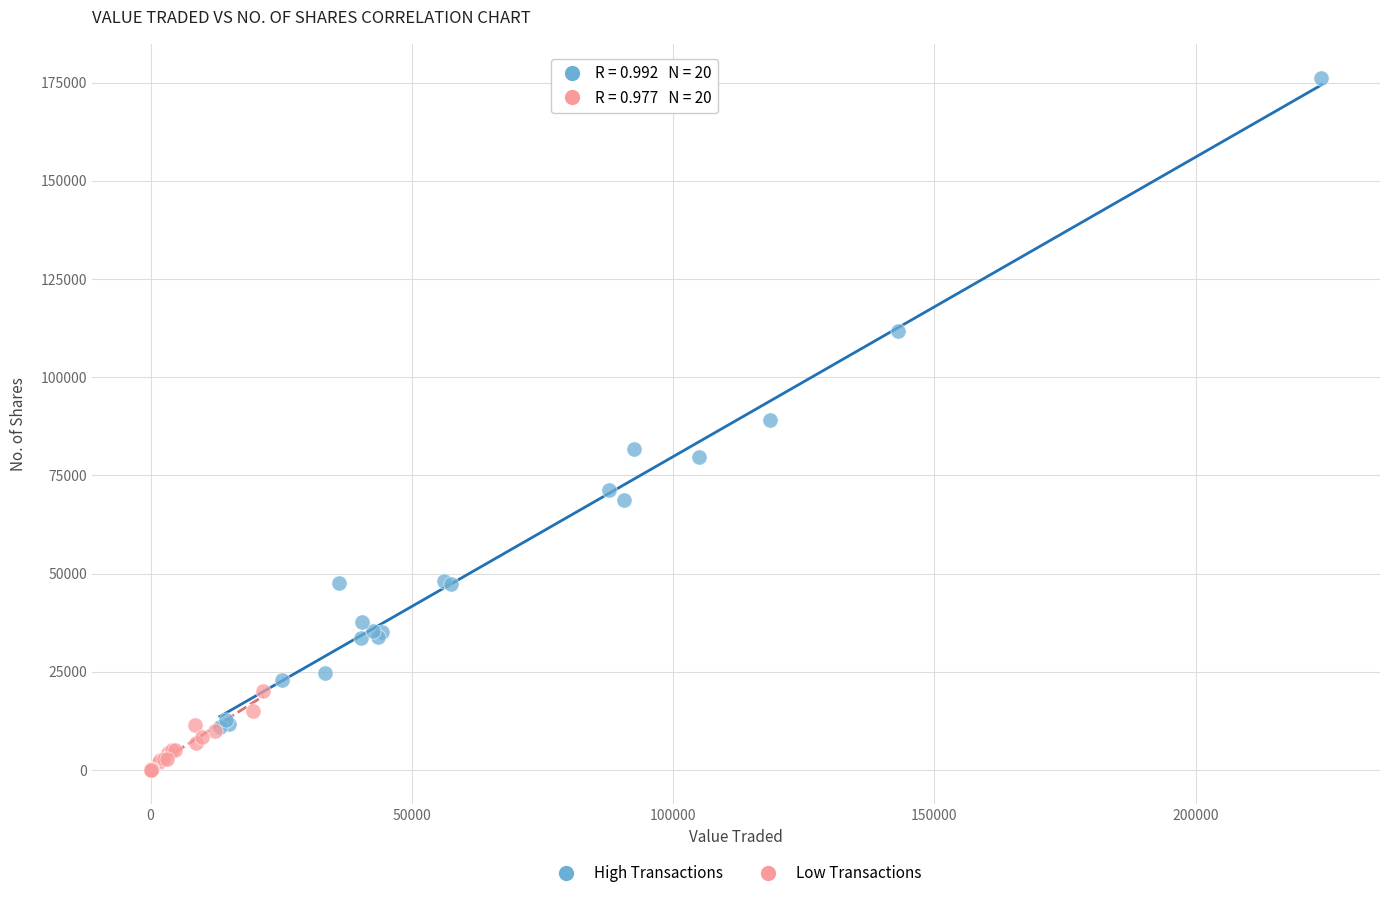

What are all the series names shown in the legend?

High Transactions, Low Transactions